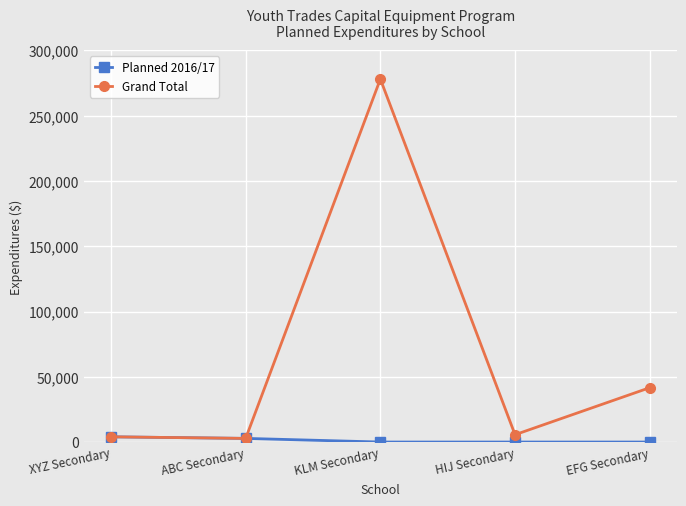

At HIJ Secondary, list the series in order from smallest to largest.

Planned 2016/17, Grand Total